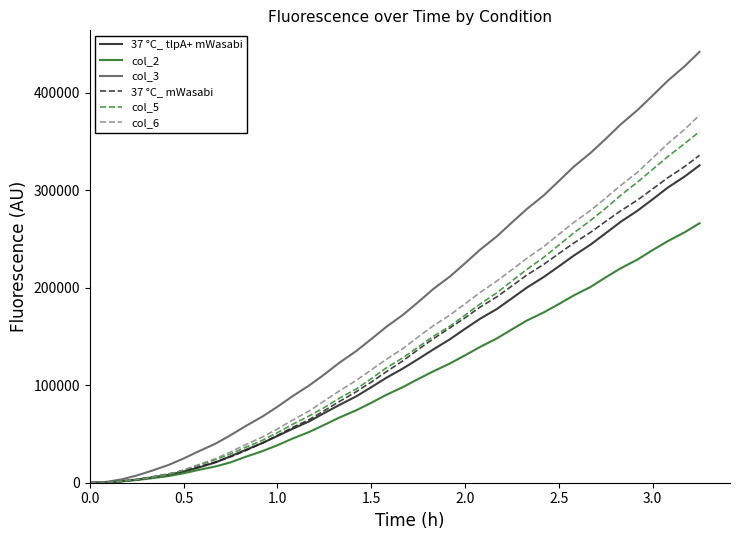

What is the maximum value for 37 °C_ mWasabi?

335857.2